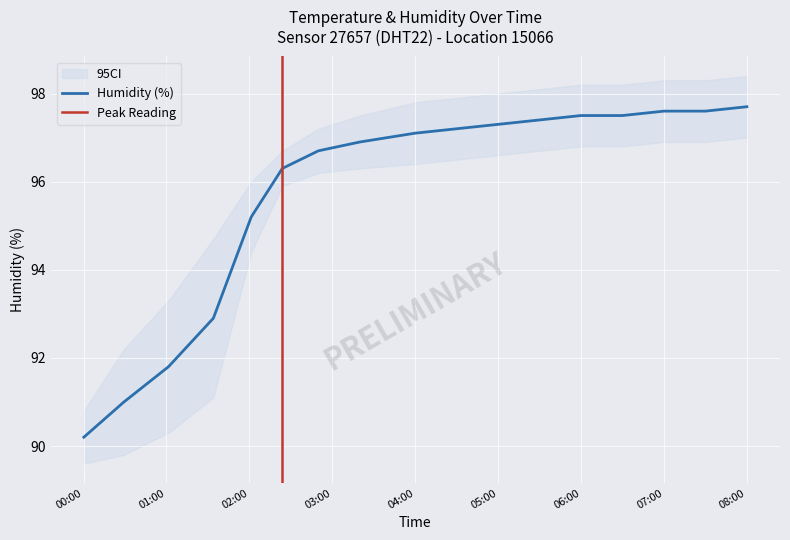

Where does the Humidity (%) series first go above 97?

04:00